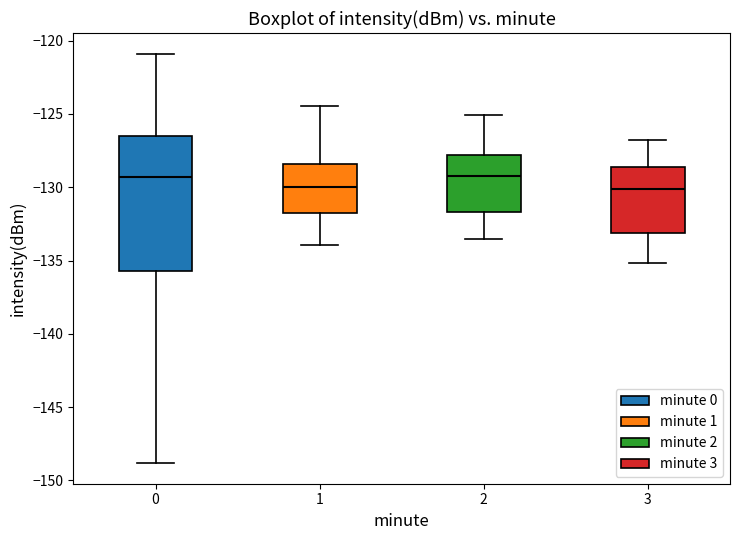

Reading left to right, read every box against the y-axis: the position of its median line, the range the box covers, and the ends of its whiskers. The values are not printed on the chart, so give them approximately, as read against the axis.

0: median -129.5, box -135.5 to -126.5, whiskers -149.0 to -121.0
1: median -130.0, box -132.0 to -128.5, whiskers -134.0 to -124.5
2: median -129.0, box -131.5 to -128.0, whiskers -133.5 to -125.0
3: median -130.0, box -133.0 to -128.5, whiskers -135.0 to -127.0